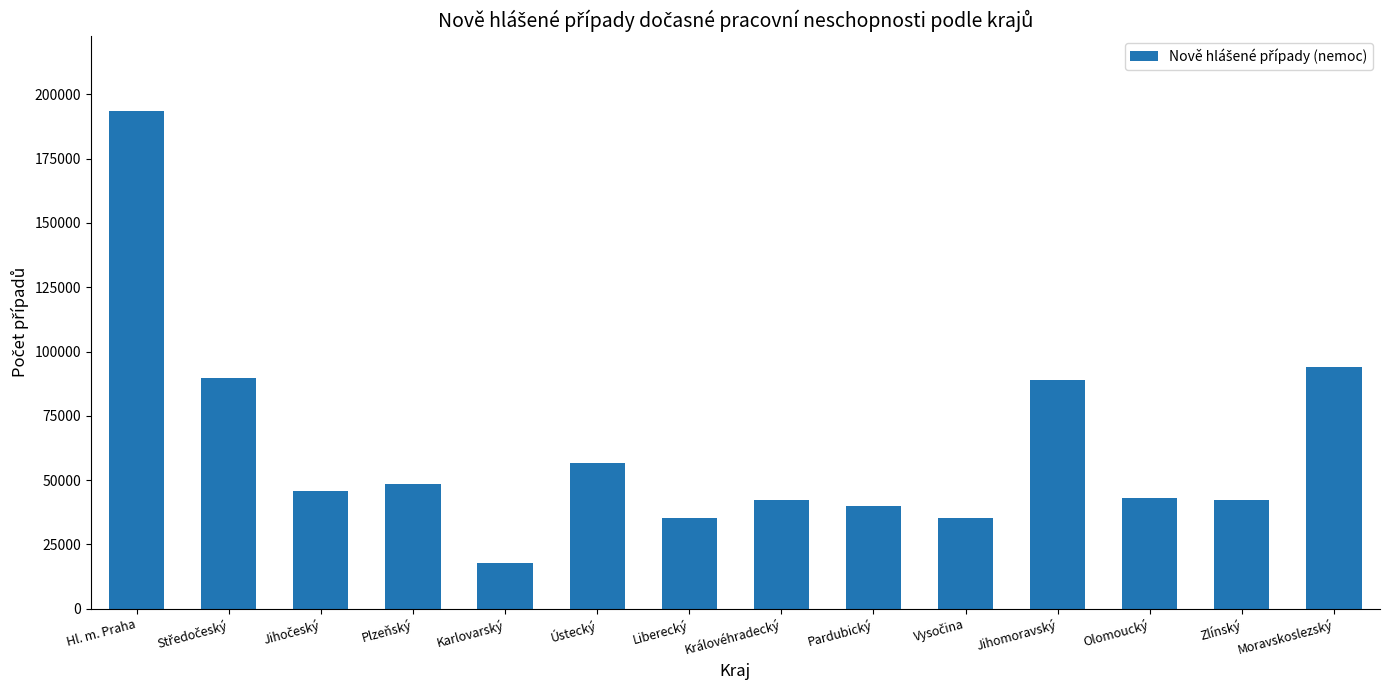

What is the difference between the values at Královéhradecký and Hl. m. Praha?

151613